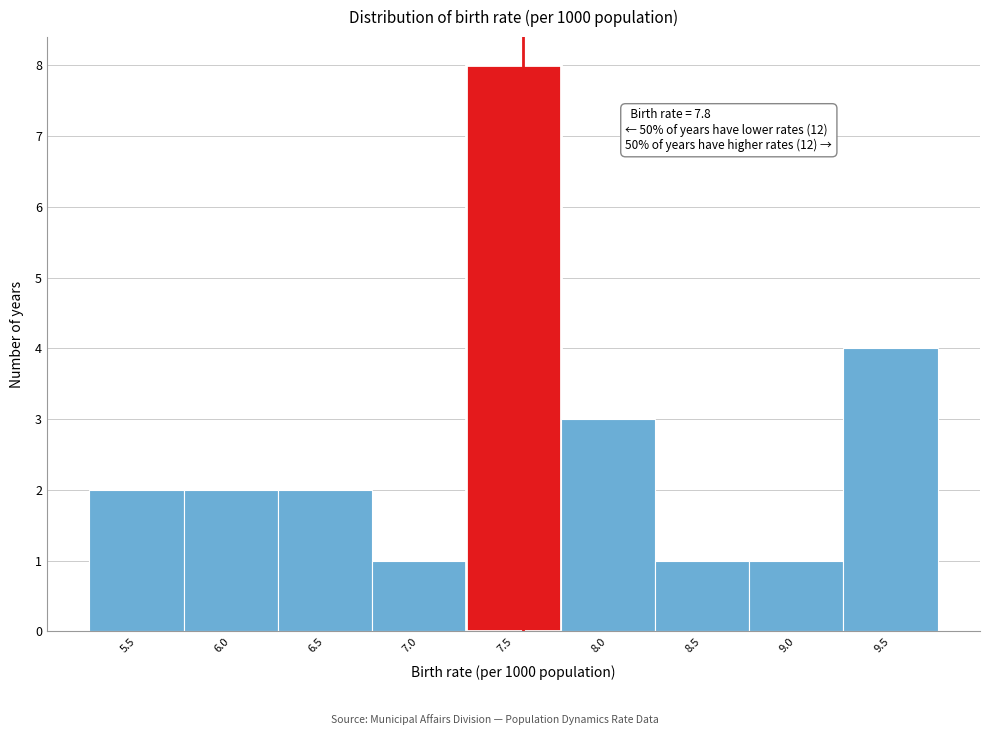

Reading left to right, what are all the values shown in this chart?

5.5=2	6.0=2	6.5=2	7.0=1	7.5=8	8.0=3	8.5=1	9.0=1	9.5=4